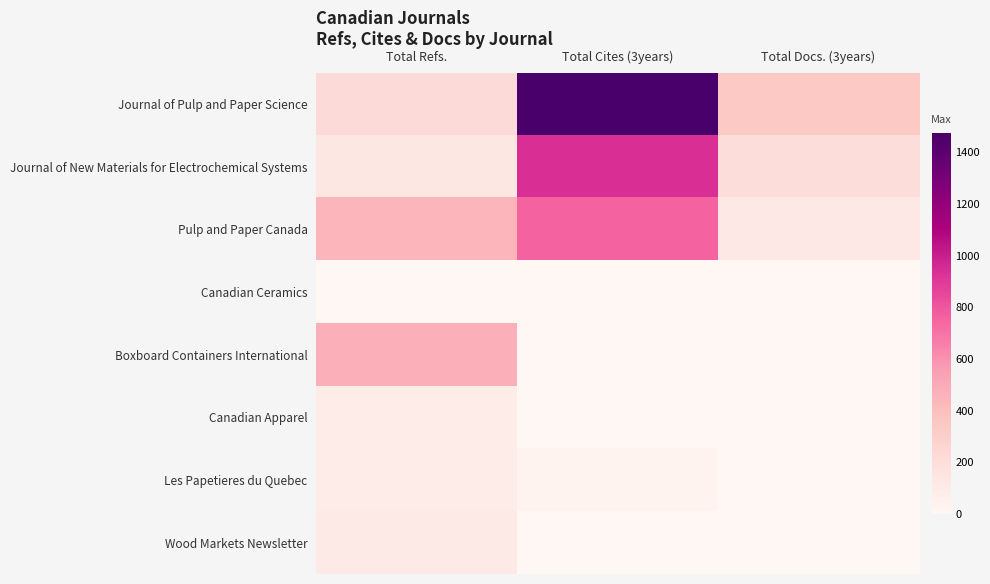

Which series has the largest total across all categories?

Journal of Pulp and Paper Science